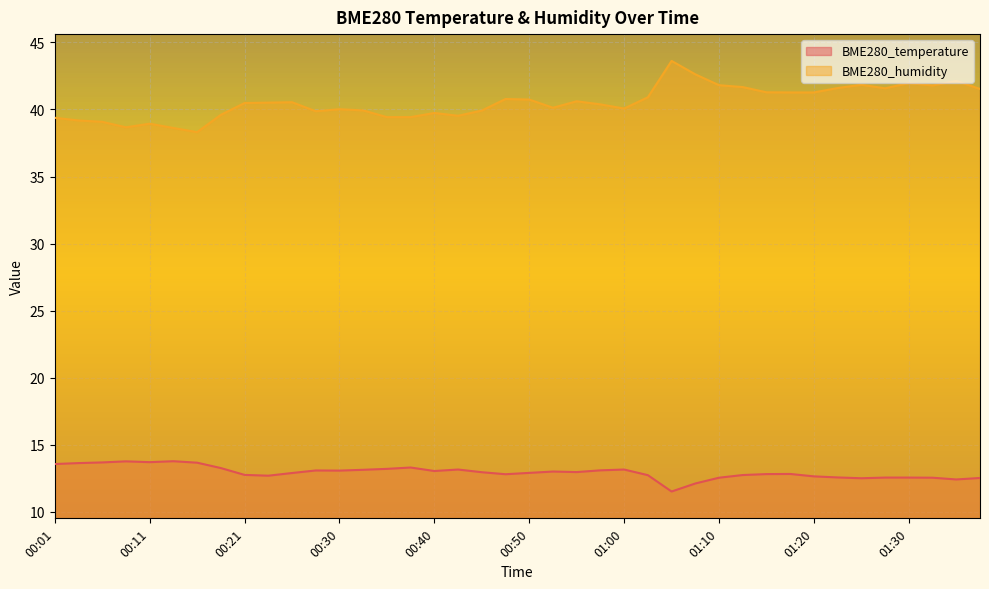

The BME280_temperature series shows 21.2 at 01:07. True or false?

False